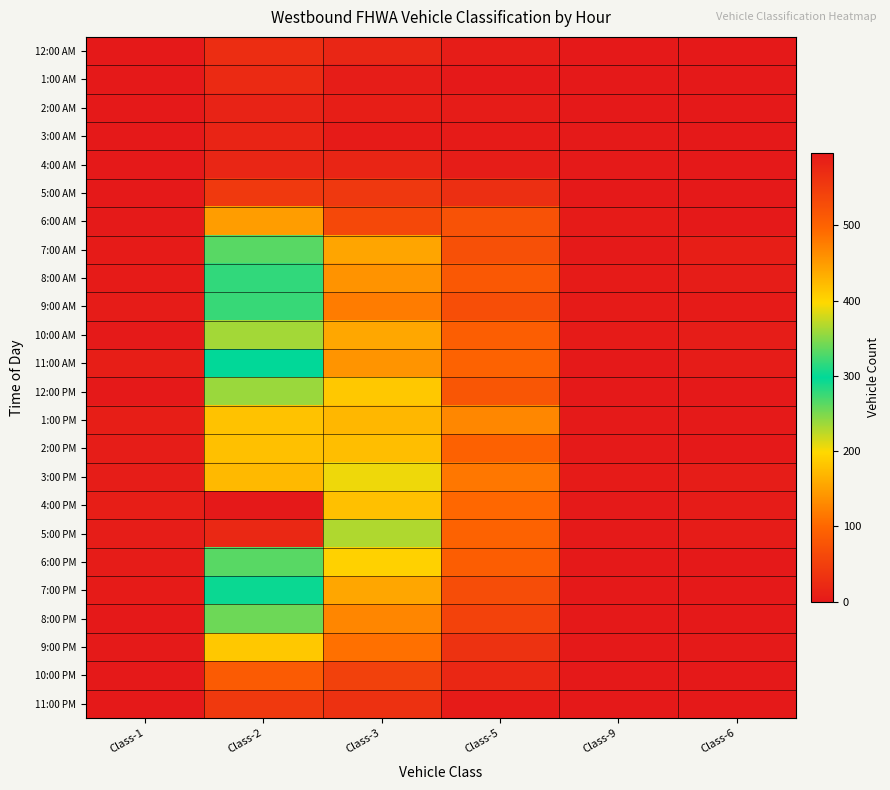

Rank the series at Class-1 from highest to lowest value.

1:00 PM, 11:00 AM, 4:00 PM, 3:00 PM, 2:00 PM, 5:00 PM, 9:00 AM, 6:00 PM, 7:00 AM, 8:00 AM, 7:00 PM, 6:00 AM, 10:00 AM, 9:00 PM, 5:00 AM, 12:00 PM, 8:00 PM, 10:00 PM, 11:00 PM, 12:00 AM, 1:00 AM, 2:00 AM, 3:00 AM, 4:00 AM